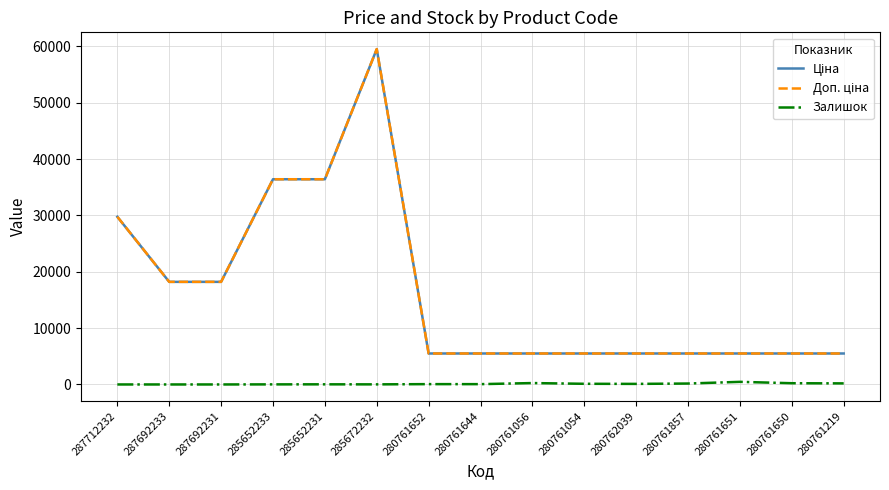

Which label corresponds to the smallest value in the chart?

287712232